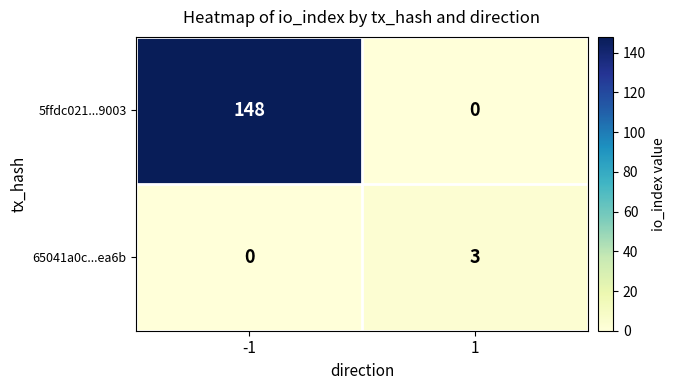

What is the difference between the 5ffdc021...9003 values at -1 and 1?

148